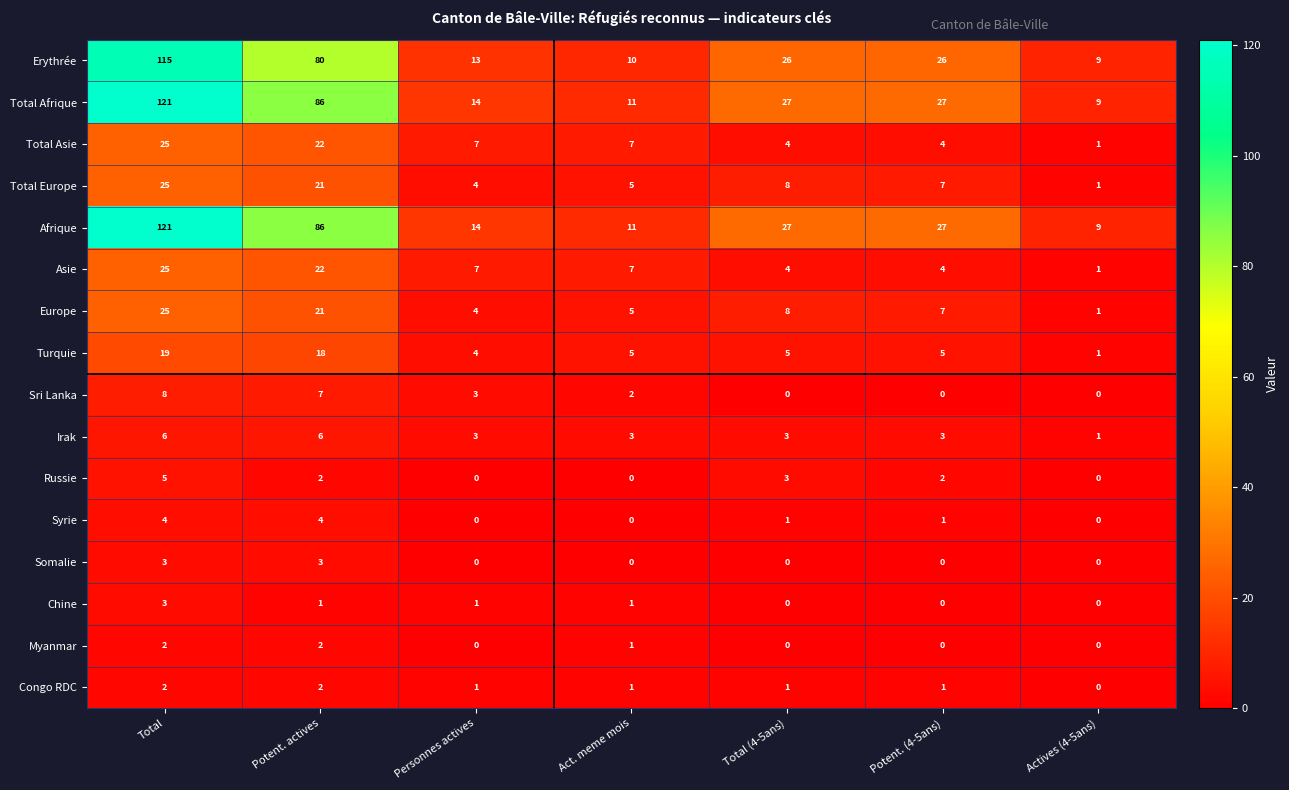

What is the greatest value displayed?

121